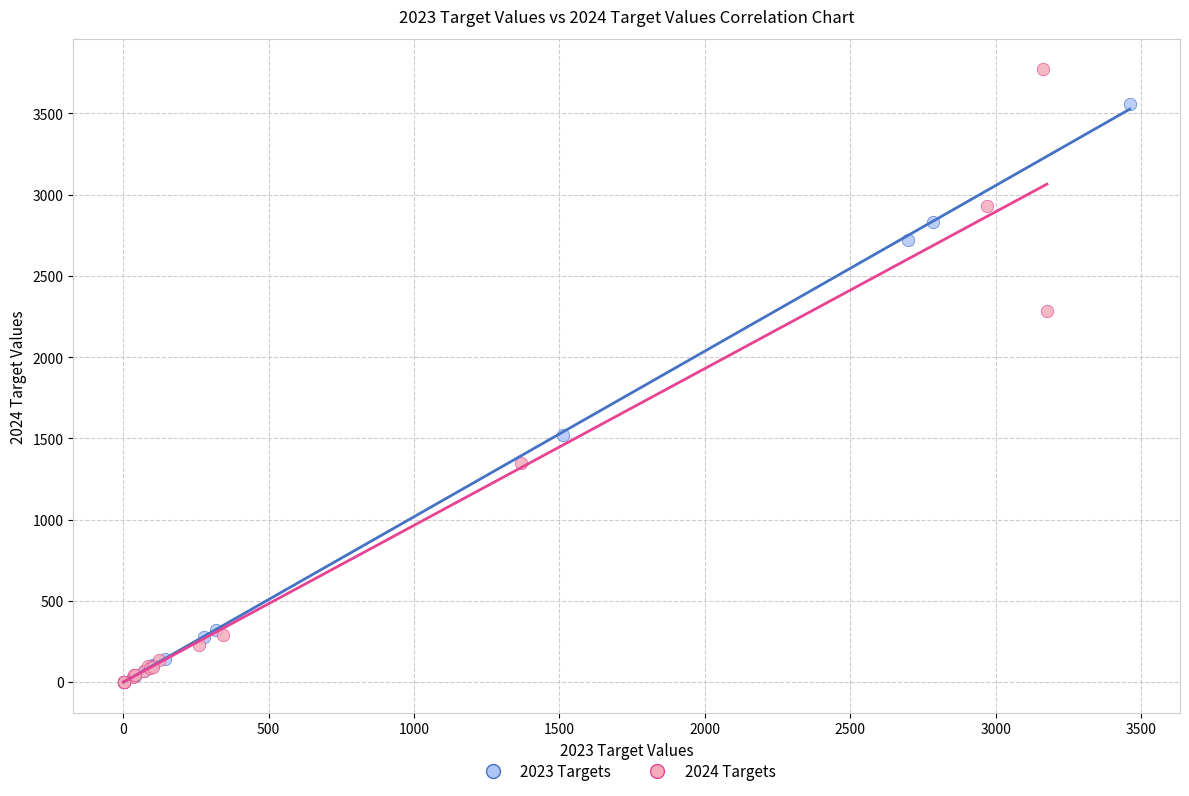

Which series contains the highest Y value?

2024 Targets